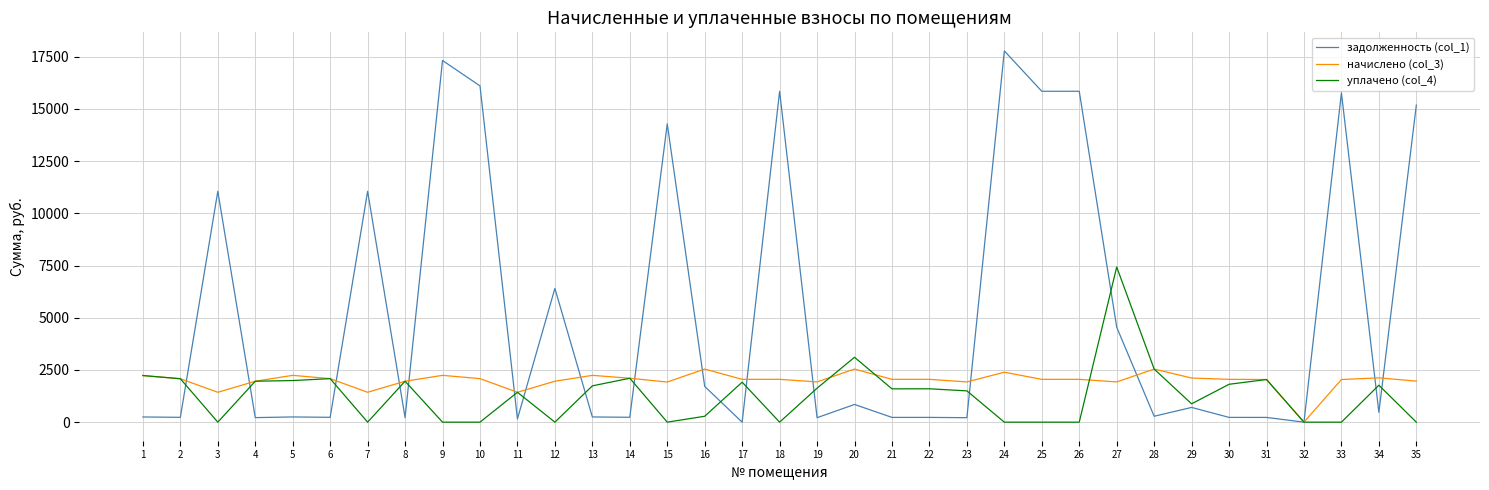

List the series in order of their overall mean, lowest first.

уплачено (col_4), начислено (col_3), задолженность (col_1)